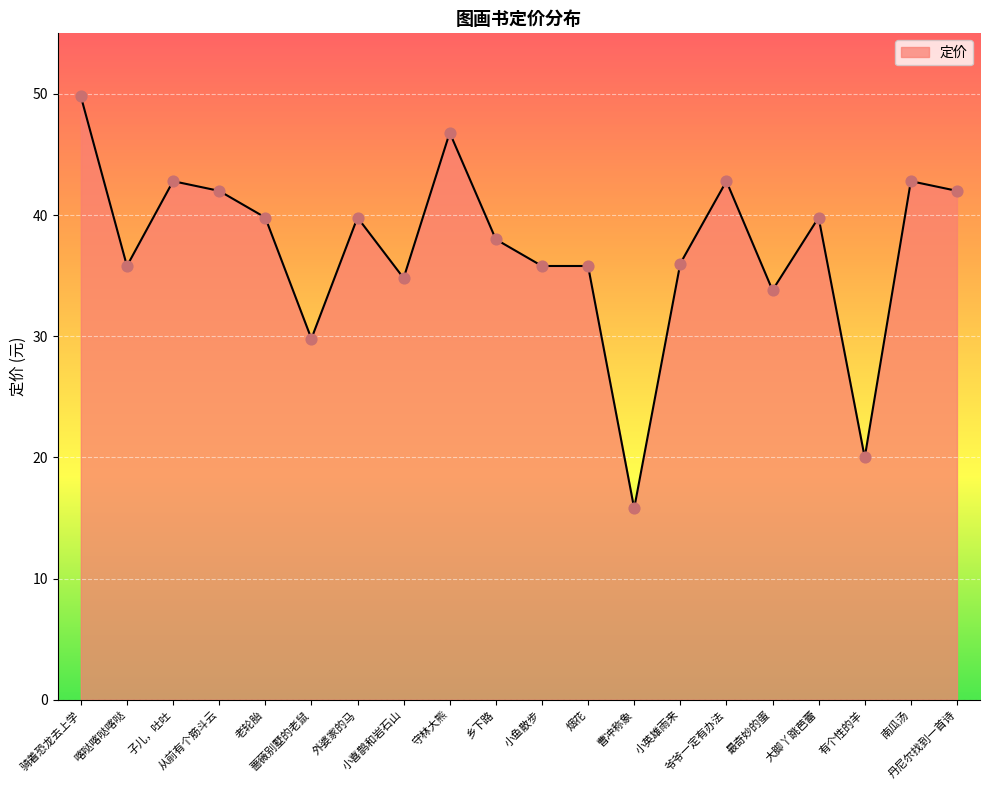

Which has a higher value, 子儿，吐吐 or 蔷薇别墅的老鼠?

子儿，吐吐